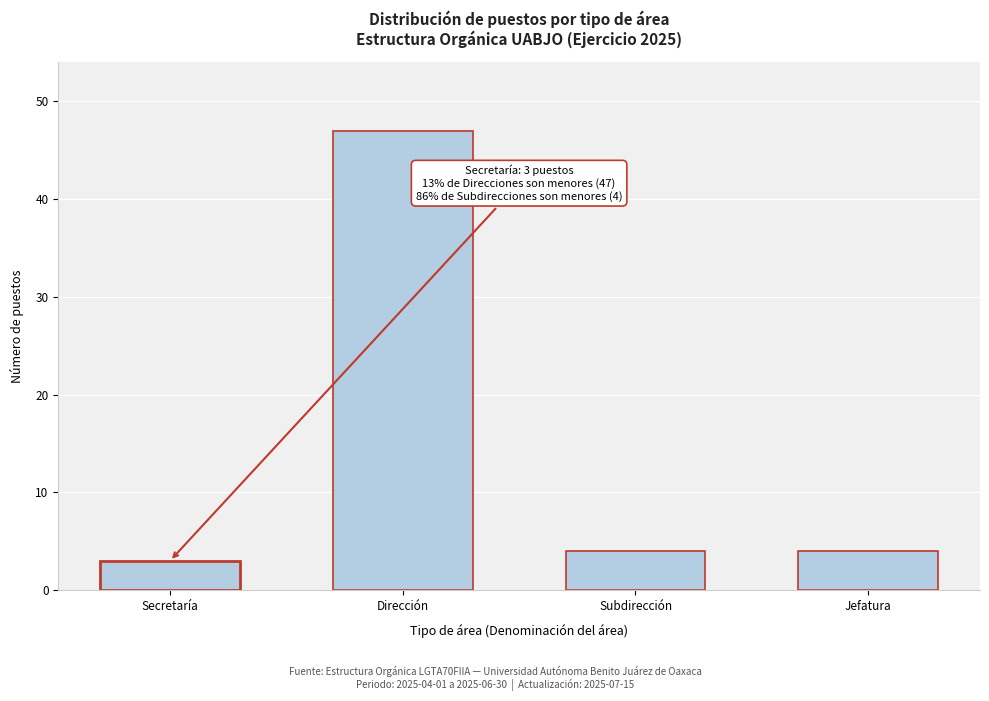

Reading left to right, what are all the values shown in this chart?

3	47	4	4